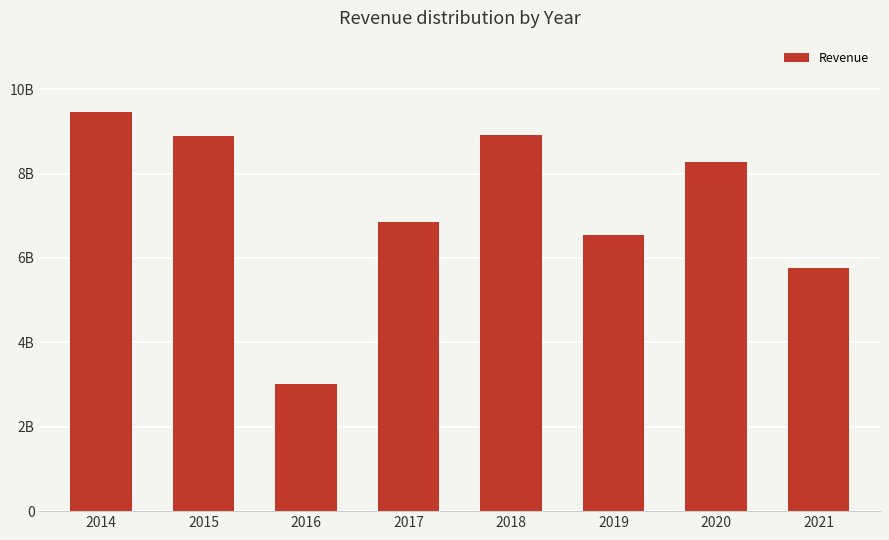

Reading left to right, transcribe all the data shown in this chart.

9448000000	8891000000	3018000000	6842000000	8925000000	6554000000	8266000000	5751000000